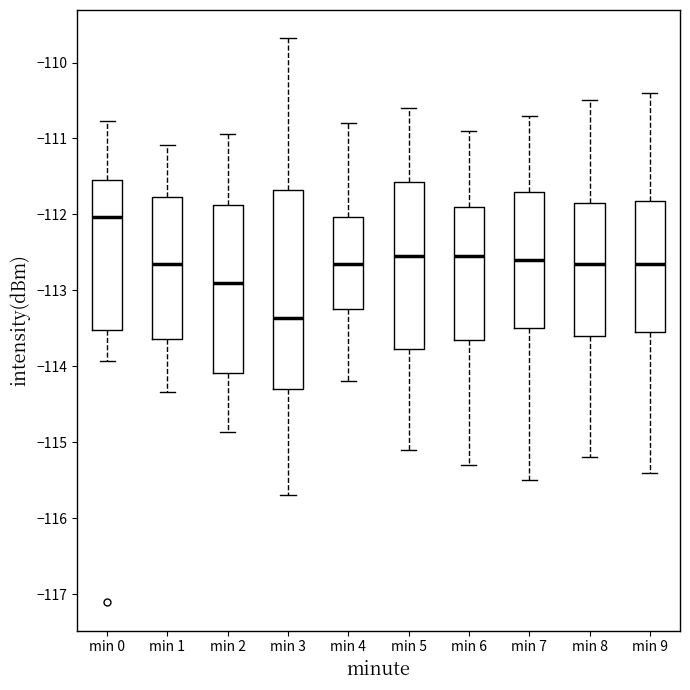

Which box's median line is the lowest?

min 3